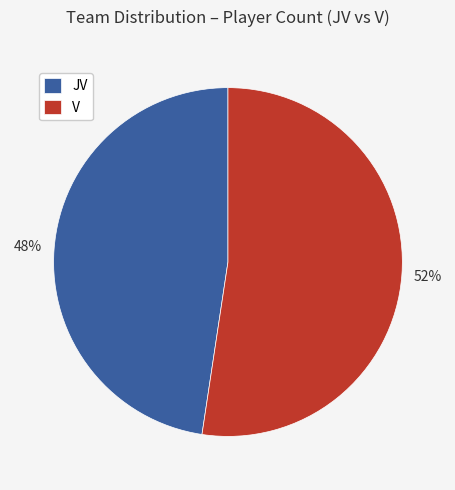

How many slices are in this pie chart?

2